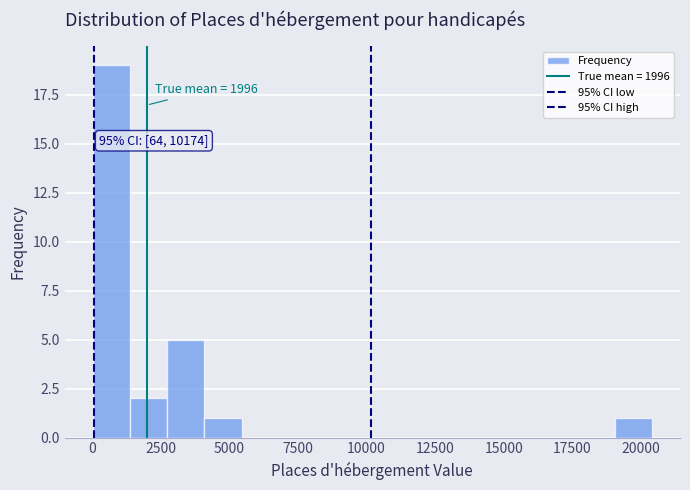

Read against the x-axis, roughly where is the centre of the tallest bar?

500